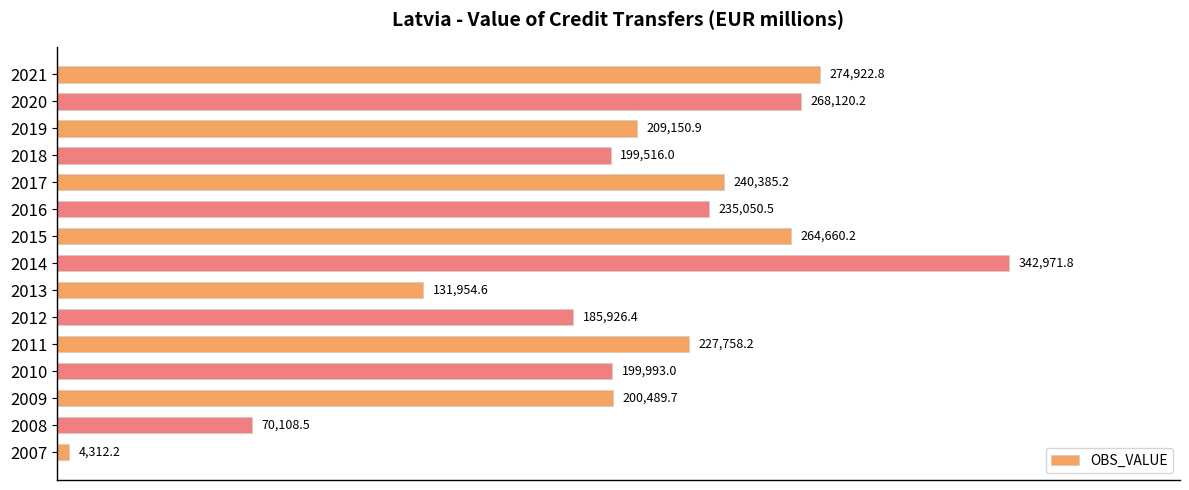

The value at 2011 is 112091.4. True or false?

False